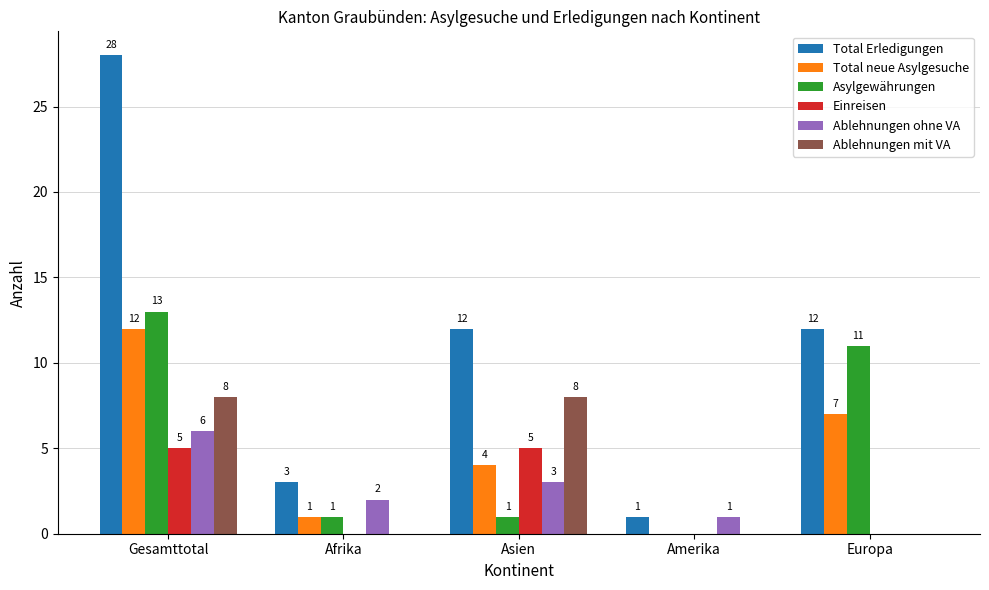

What is the maximum value for Total Erledigungen?

28